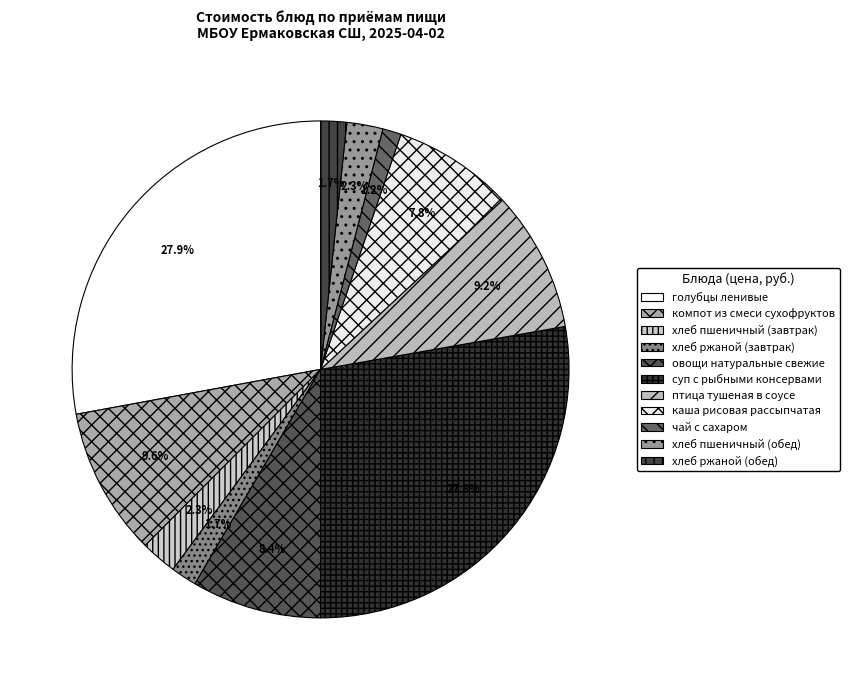

What percentage is the хлеб пшеничный (обед) slice, to the nearest percent?

2%